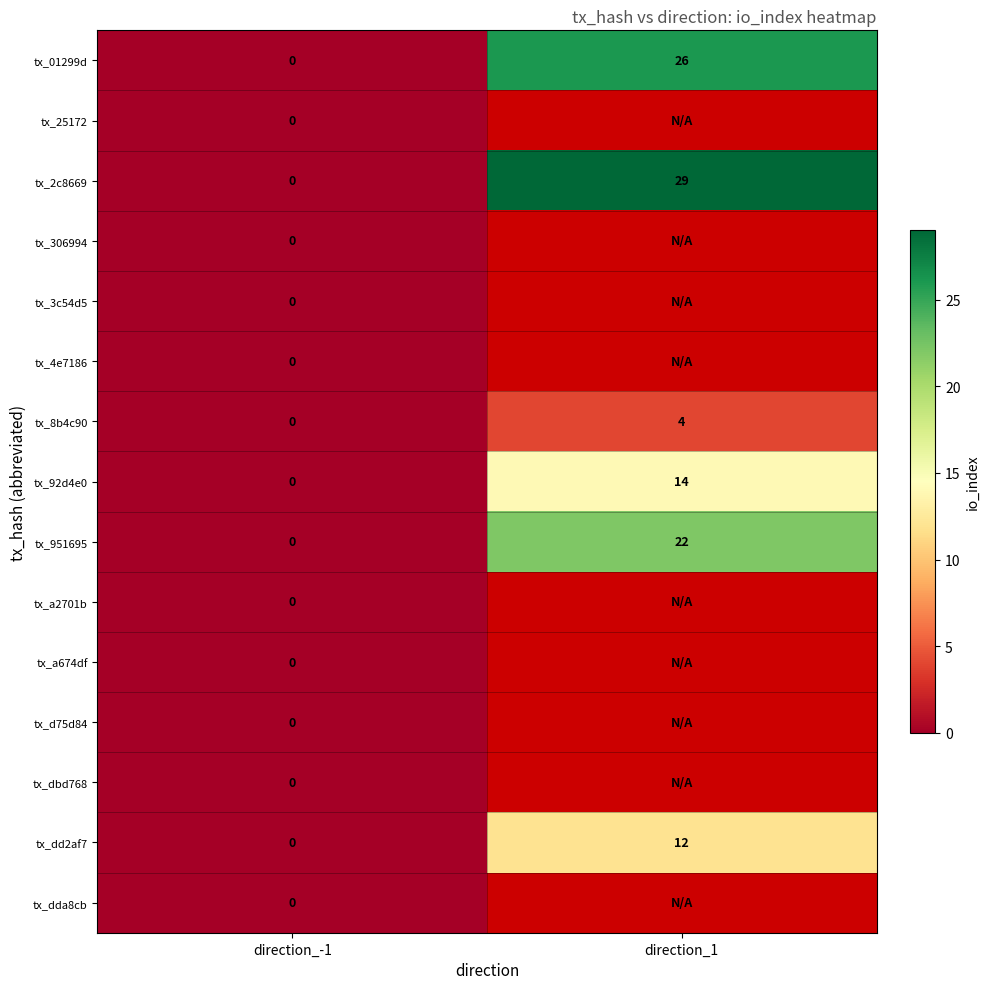

List the labels in order of tx_01299d value, largest first.

direction_1, direction_-1